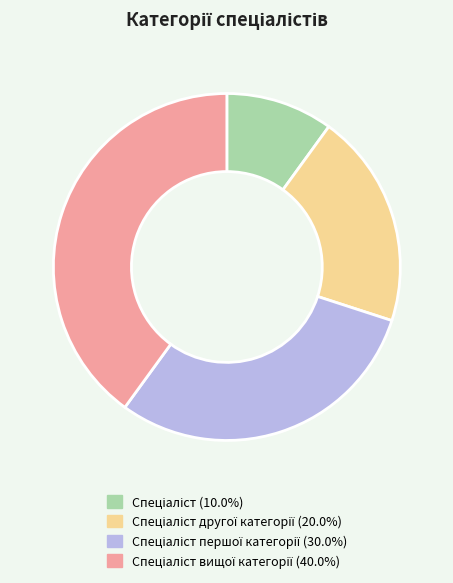

Is there any slice that represents more than half of the pie?

No